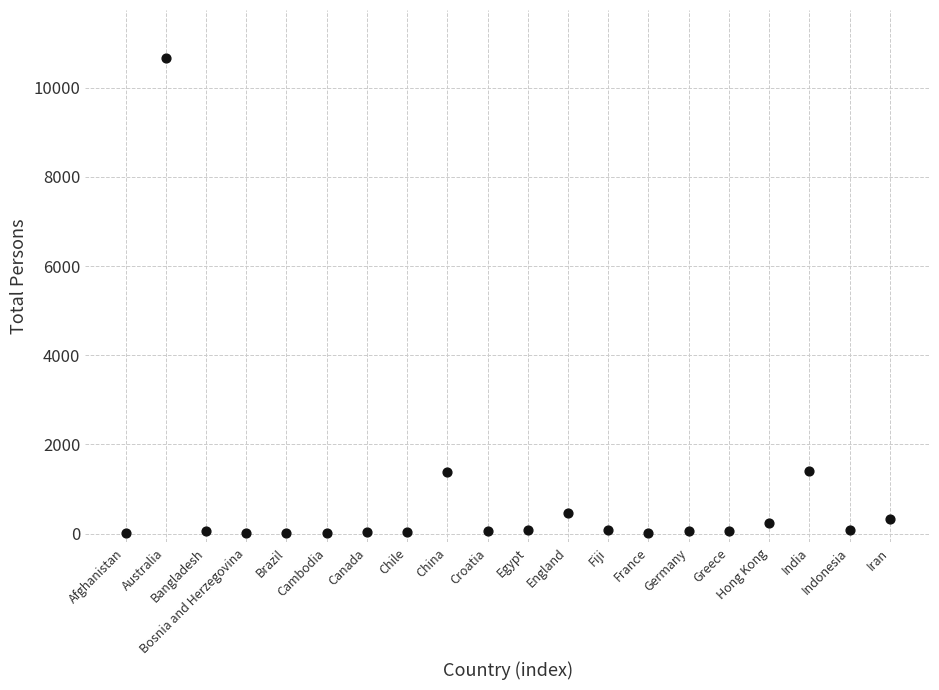

What is the range of Y values (max minus min)?

10673